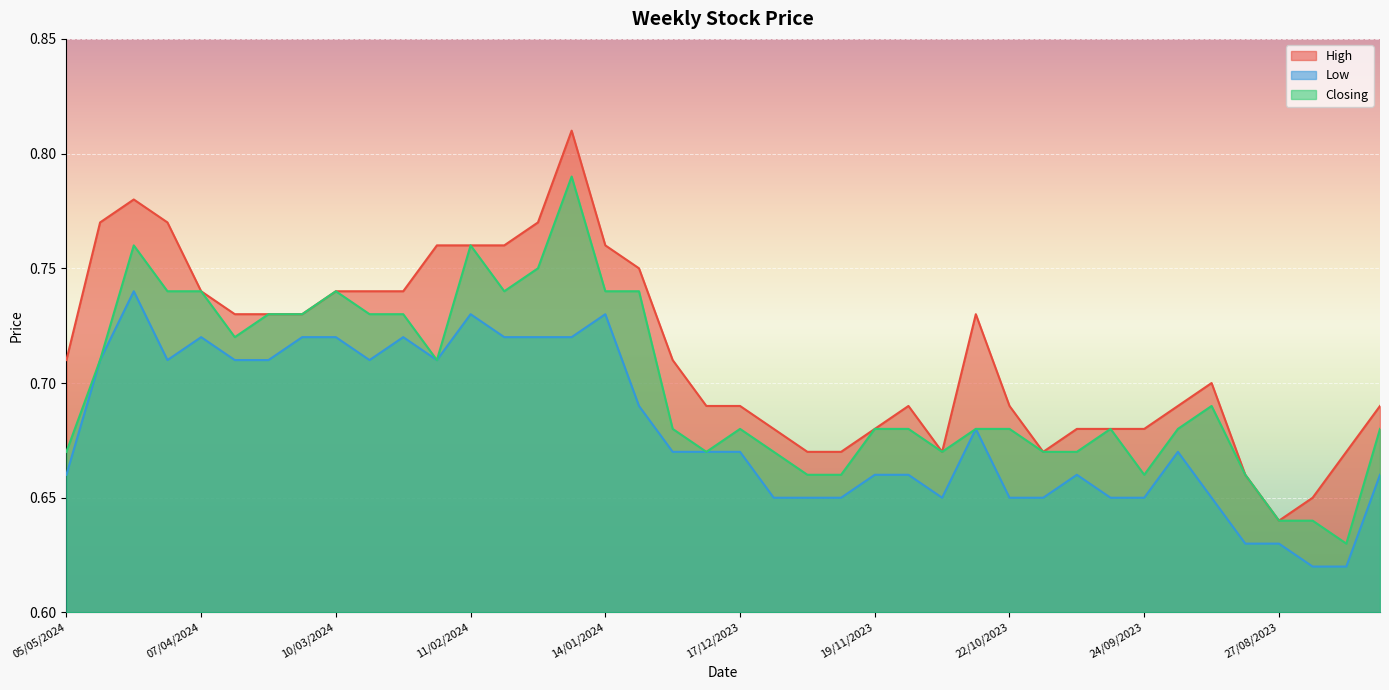

In Closing, how many points are lower than both neighbors (excluding endpoints)?

7